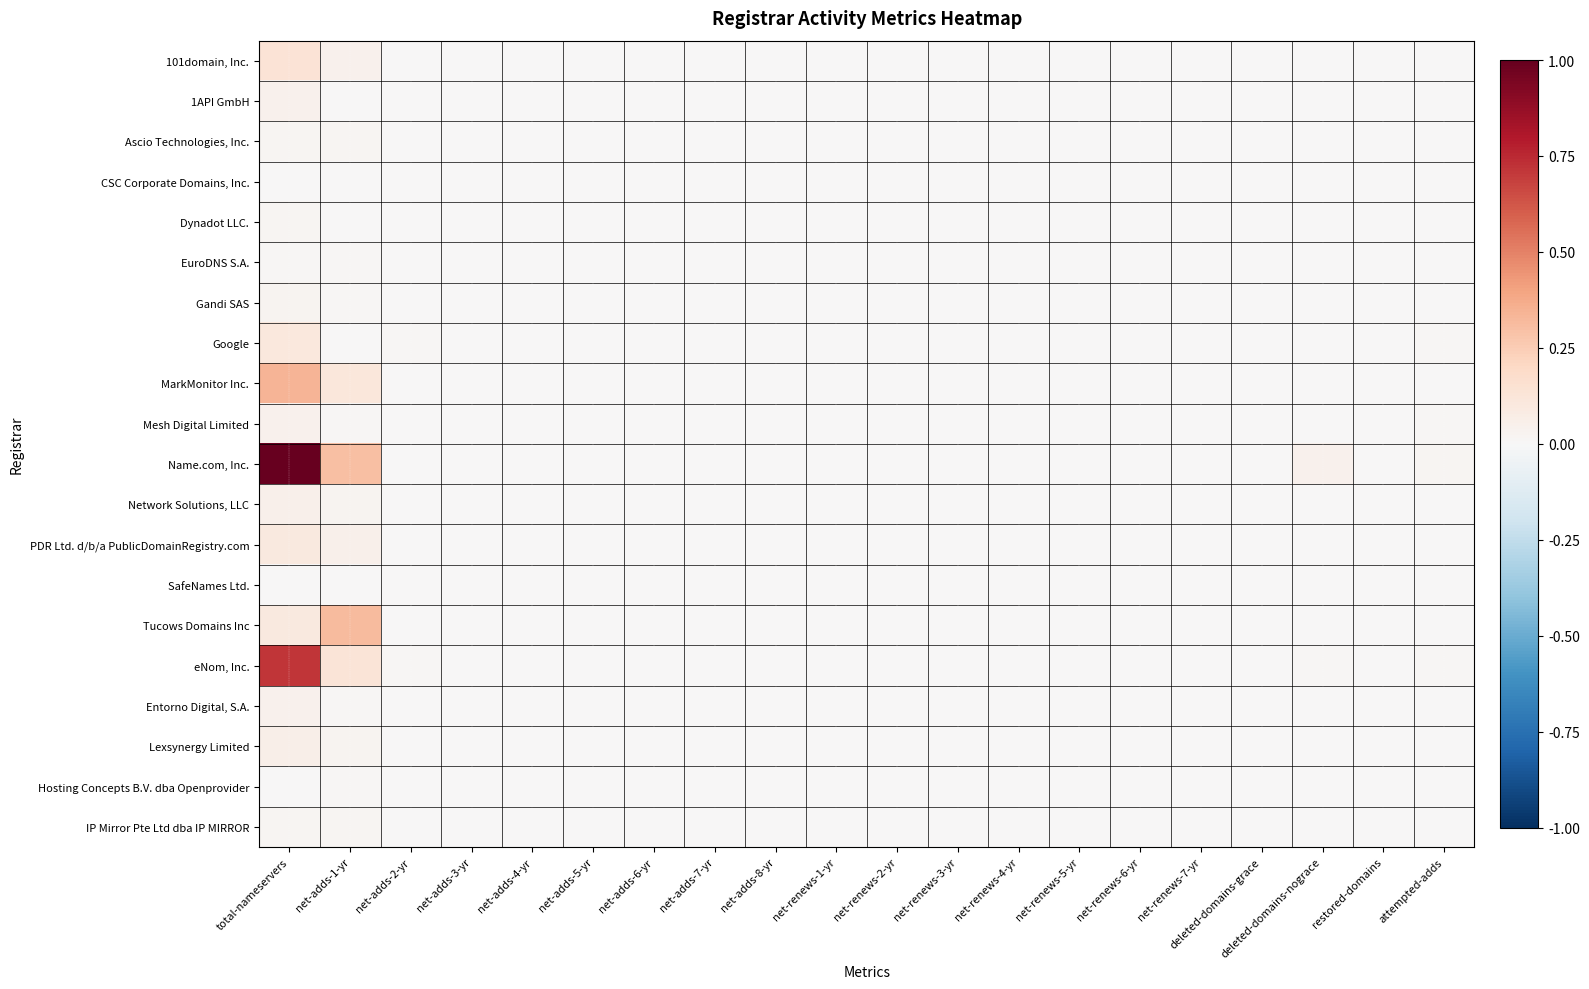

Reading left to right, extract all data points from this chart.

101domain, Inc.: total-nameservers=0.1	net-adds-1-yr=0.0	net-adds-2-yr=0.0	net-adds-3-yr=0.0	net-adds-4-yr=0.0	net-adds-5-yr=0.0	net-adds-6-yr=0.0	net-adds-7-yr=0.0	net-adds-8-yr=0.0	net-renews-1-yr=0.0	net-renews-2-yr=0.0	net-renews-3-yr=0.0	net-renews-4-yr=0.0	net-renews-5-yr=0.0	net-renews-6-yr=0.0	net-renews-7-yr=0.0	deleted-domains-grace=0.0	deleted-domains-nograce=0.0	restored-domains=0.0	attempted-adds=0.0
1API GmbH: total-nameservers=0.0	net-adds-1-yr=0.0	net-adds-2-yr=0.0	net-adds-3-yr=0.0	net-adds-4-yr=0.0	net-adds-5-yr=0.0	net-adds-6-yr=0.0	net-adds-7-yr=0.0	net-adds-8-yr=0.0	net-renews-1-yr=0.0	net-renews-2-yr=0.0	net-renews-3-yr=0.0	net-renews-4-yr=0.0	net-renews-5-yr=0.0	net-renews-6-yr=0.0	net-renews-7-yr=0.0	deleted-domains-grace=0.0	deleted-domains-nograce=0.0	restored-domains=0.0	attempted-adds=0.0
Ascio Technologies, Inc.: total-nameservers=0.0	net-adds-1-yr=0.0	net-adds-2-yr=0.0	net-adds-3-yr=0.0	net-adds-4-yr=0.0	net-adds-5-yr=0.0	net-adds-6-yr=0.0	net-adds-7-yr=0.0	net-adds-8-yr=0.0	net-renews-1-yr=0.0	net-renews-2-yr=0.0	net-renews-3-yr=0.0	net-renews-4-yr=0.0	net-renews-5-yr=0.0	net-renews-6-yr=0.0	net-renews-7-yr=0.0	deleted-domains-grace=0.0	deleted-domains-nograce=0.0	restored-domains=0.0	attempted-adds=0.0
CSC Corporate Domains, Inc.: total-nameservers=0.0	net-adds-1-yr=0.0	net-adds-2-yr=0.0	net-adds-3-yr=0.0	net-adds-4-yr=0.0	net-adds-5-yr=0.0	net-adds-6-yr=0.0	net-adds-7-yr=0.0	net-adds-8-yr=0.0	net-renews-1-yr=0.0	net-renews-2-yr=0.0	net-renews-3-yr=0.0	net-renews-4-yr=0.0	net-renews-5-yr=0.0	net-renews-6-yr=0.0	net-renews-7-yr=0.0	deleted-domains-grace=0.0	deleted-domains-nograce=0.0	restored-domains=0.0	attempted-adds=0.0
Dynadot LLC.: total-nameservers=0.0	net-adds-1-yr=0.0	net-adds-2-yr=0.0	net-adds-3-yr=0.0	net-adds-4-yr=0.0	net-adds-5-yr=0.0	net-adds-6-yr=0.0	net-adds-7-yr=0.0	net-adds-8-yr=0.0	net-renews-1-yr=0.0	net-renews-2-yr=0.0	net-renews-3-yr=0.0	net-renews-4-yr=0.0	net-renews-5-yr=0.0	net-renews-6-yr=0.0	net-renews-7-yr=0.0	deleted-domains-grace=0.0	deleted-domains-nograce=0.0	restored-domains=0.0	attempted-adds=0.0
EuroDNS S.A.: total-nameservers=0.0	net-adds-1-yr=0.0	net-adds-2-yr=0.0	net-adds-3-yr=0.0	net-adds-4-yr=0.0	net-adds-5-yr=0.0	net-adds-6-yr=0.0	net-adds-7-yr=0.0	net-adds-8-yr=0.0	net-renews-1-yr=0.0	net-renews-2-yr=0.0	net-renews-3-yr=0.0	net-renews-4-yr=0.0	net-renews-5-yr=0.0	net-renews-6-yr=0.0	net-renews-7-yr=0.0	deleted-domains-grace=0.0	deleted-domains-nograce=0.0	restored-domains=0.0	attempted-adds=0.0
Gandi SAS: total-nameservers=0.0	net-adds-1-yr=0.0	net-adds-2-yr=0.0	net-adds-3-yr=0.0	net-adds-4-yr=0.0	net-adds-5-yr=0.0	net-adds-6-yr=0.0	net-adds-7-yr=0.0	net-adds-8-yr=0.0	net-renews-1-yr=0.0	net-renews-2-yr=0.0	net-renews-3-yr=0.0	net-renews-4-yr=0.0	net-renews-5-yr=0.0	net-renews-6-yr=0.0	net-renews-7-yr=0.0	deleted-domains-grace=0.0	deleted-domains-nograce=0.0	restored-domains=0.0	attempted-adds=0.0
Google: total-nameservers=0.1	net-adds-1-yr=0.0	net-adds-2-yr=0.0	net-adds-3-yr=0.0	net-adds-4-yr=0.0	net-adds-5-yr=0.0	net-adds-6-yr=0.0	net-adds-7-yr=0.0	net-adds-8-yr=0.0	net-renews-1-yr=0.0	net-renews-2-yr=0.0	net-renews-3-yr=0.0	net-renews-4-yr=0.0	net-renews-5-yr=0.0	net-renews-6-yr=0.0	net-renews-7-yr=0.0	deleted-domains-grace=0.0	deleted-domains-nograce=0.0	restored-domains=0.0	attempted-adds=0.0
MarkMonitor Inc.: total-nameservers=0.3	net-adds-1-yr=0.1	net-adds-2-yr=0.0	net-adds-3-yr=0.0	net-adds-4-yr=0.0	net-adds-5-yr=0.0	net-adds-6-yr=0.0	net-adds-7-yr=0.0	net-adds-8-yr=0.0	net-renews-1-yr=0.0	net-renews-2-yr=0.0	net-renews-3-yr=0.0	net-renews-4-yr=0.0	net-renews-5-yr=0.0	net-renews-6-yr=0.0	net-renews-7-yr=0.0	deleted-domains-grace=0.0	deleted-domains-nograce=0.0	restored-domains=0.0	attempted-adds=0.0
Mesh Digital Limited: total-nameservers=0.0	net-adds-1-yr=0.0	net-adds-2-yr=0.0	net-adds-3-yr=0.0	net-adds-4-yr=0.0	net-adds-5-yr=0.0	net-adds-6-yr=0.0	net-adds-7-yr=0.0	net-adds-8-yr=0.0	net-renews-1-yr=0.0	net-renews-2-yr=0.0	net-renews-3-yr=0.0	net-renews-4-yr=0.0	net-renews-5-yr=0.0	net-renews-6-yr=0.0	net-renews-7-yr=0.0	deleted-domains-grace=0.0	deleted-domains-nograce=0.0	restored-domains=0.0	attempted-adds=0.0
Name.com, Inc.: total-nameservers=1.0	net-adds-1-yr=0.3	net-adds-2-yr=0.0	net-adds-3-yr=0.0	net-adds-4-yr=0.0	net-adds-5-yr=0.0	net-adds-6-yr=0.0	net-adds-7-yr=0.0	net-adds-8-yr=0.0	net-renews-1-yr=0.0	net-renews-2-yr=0.0	net-renews-3-yr=0.0	net-renews-4-yr=0.0	net-renews-5-yr=0.0	net-renews-6-yr=0.0	net-renews-7-yr=0.0	deleted-domains-grace=0.0	deleted-domains-nograce=0.0	restored-domains=0.0	attempted-adds=0.0
Network Solutions, LLC: total-nameservers=0.1	net-adds-1-yr=0.0	net-adds-2-yr=0.0	net-adds-3-yr=0.0	net-adds-4-yr=0.0	net-adds-5-yr=0.0	net-adds-6-yr=0.0	net-adds-7-yr=0.0	net-adds-8-yr=0.0	net-renews-1-yr=0.0	net-renews-2-yr=0.0	net-renews-3-yr=0.0	net-renews-4-yr=0.0	net-renews-5-yr=0.0	net-renews-6-yr=0.0	net-renews-7-yr=0.0	deleted-domains-grace=0.0	deleted-domains-nograce=0.0	restored-domains=0.0	attempted-adds=0.0
PDR Ltd. d/b/a PublicDomainRegistry.com: total-nameservers=0.1	net-adds-1-yr=0.1	net-adds-2-yr=0.0	net-adds-3-yr=0.0	net-adds-4-yr=0.0	net-adds-5-yr=0.0	net-adds-6-yr=0.0	net-adds-7-yr=0.0	net-adds-8-yr=0.0	net-renews-1-yr=0.0	net-renews-2-yr=0.0	net-renews-3-yr=0.0	net-renews-4-yr=0.0	net-renews-5-yr=0.0	net-renews-6-yr=0.0	net-renews-7-yr=0.0	deleted-domains-grace=0.0	deleted-domains-nograce=0.0	restored-domains=0.0	attempted-adds=0.0
SafeNames Ltd.: total-nameservers=0.0	net-adds-1-yr=0.0	net-adds-2-yr=0.0	net-adds-3-yr=0.0	net-adds-4-yr=0.0	net-adds-5-yr=0.0	net-adds-6-yr=0.0	net-adds-7-yr=0.0	net-adds-8-yr=0.0	net-renews-1-yr=0.0	net-renews-2-yr=0.0	net-renews-3-yr=0.0	net-renews-4-yr=0.0	net-renews-5-yr=0.0	net-renews-6-yr=0.0	net-renews-7-yr=0.0	deleted-domains-grace=0.0	deleted-domains-nograce=0.0	restored-domains=0.0	attempted-adds=0.0
Tucows Domains Inc: total-nameservers=0.1	net-adds-1-yr=0.3	net-adds-2-yr=0.0	net-adds-3-yr=0.0	net-adds-4-yr=0.0	net-adds-5-yr=0.0	net-adds-6-yr=0.0	net-adds-7-yr=0.0	net-adds-8-yr=0.0	net-renews-1-yr=0.0	net-renews-2-yr=0.0	net-renews-3-yr=0.0	net-renews-4-yr=0.0	net-renews-5-yr=0.0	net-renews-6-yr=0.0	net-renews-7-yr=0.0	deleted-domains-grace=0.0	deleted-domains-nograce=0.0	restored-domains=0.0	attempted-adds=0.0
eNom, Inc.: total-nameservers=0.7	net-adds-1-yr=0.1	net-adds-2-yr=0.0	net-adds-3-yr=0.0	net-adds-4-yr=0.0	net-adds-5-yr=0.0	net-adds-6-yr=0.0	net-adds-7-yr=0.0	net-adds-8-yr=0.0	net-renews-1-yr=0.0	net-renews-2-yr=0.0	net-renews-3-yr=0.0	net-renews-4-yr=0.0	net-renews-5-yr=0.0	net-renews-6-yr=0.0	net-renews-7-yr=0.0	deleted-domains-grace=0.0	deleted-domains-nograce=0.0	restored-domains=0.0	attempted-adds=0.0
Entorno Digital, S.A.: total-nameservers=0.0	net-adds-1-yr=0.0	net-adds-2-yr=0.0	net-adds-3-yr=0.0	net-adds-4-yr=0.0	net-adds-5-yr=0.0	net-adds-6-yr=0.0	net-adds-7-yr=0.0	net-adds-8-yr=0.0	net-renews-1-yr=0.0	net-renews-2-yr=0.0	net-renews-3-yr=0.0	net-renews-4-yr=0.0	net-renews-5-yr=0.0	net-renews-6-yr=0.0	net-renews-7-yr=0.0	deleted-domains-grace=0.0	deleted-domains-nograce=0.0	restored-domains=0.0	attempted-adds=0.0
Lexsynergy Limited: total-nameservers=0.1	net-adds-1-yr=0.0	net-adds-2-yr=0.0	net-adds-3-yr=0.0	net-adds-4-yr=0.0	net-adds-5-yr=0.0	net-adds-6-yr=0.0	net-adds-7-yr=0.0	net-adds-8-yr=0.0	net-renews-1-yr=0.0	net-renews-2-yr=0.0	net-renews-3-yr=0.0	net-renews-4-yr=0.0	net-renews-5-yr=0.0	net-renews-6-yr=0.0	net-renews-7-yr=0.0	deleted-domains-grace=0.0	deleted-domains-nograce=0.0	restored-domains=0.0	attempted-adds=0.0
Hosting Concepts B.V. dba Openprovider: total-nameservers=0.0	net-adds-1-yr=0.0	net-adds-2-yr=0.0	net-adds-3-yr=0.0	net-adds-4-yr=0.0	net-adds-5-yr=0.0	net-adds-6-yr=0.0	net-adds-7-yr=0.0	net-adds-8-yr=0.0	net-renews-1-yr=0.0	net-renews-2-yr=0.0	net-renews-3-yr=0.0	net-renews-4-yr=0.0	net-renews-5-yr=0.0	net-renews-6-yr=0.0	net-renews-7-yr=0.0	deleted-domains-grace=0.0	deleted-domains-nograce=0.0	restored-domains=0.0	attempted-adds=0.0
IP Mirror Pte Ltd dba IP MIRROR: total-nameservers=0.0	net-adds-1-yr=0.0	net-adds-2-yr=0.0	net-adds-3-yr=0.0	net-adds-4-yr=0.0	net-adds-5-yr=0.0	net-adds-6-yr=0.0	net-adds-7-yr=0.0	net-adds-8-yr=0.0	net-renews-1-yr=0.0	net-renews-2-yr=0.0	net-renews-3-yr=0.0	net-renews-4-yr=0.0	net-renews-5-yr=0.0	net-renews-6-yr=0.0	net-renews-7-yr=0.0	deleted-domains-grace=0.0	deleted-domains-nograce=0.0	restored-domains=0.0	attempted-adds=0.0